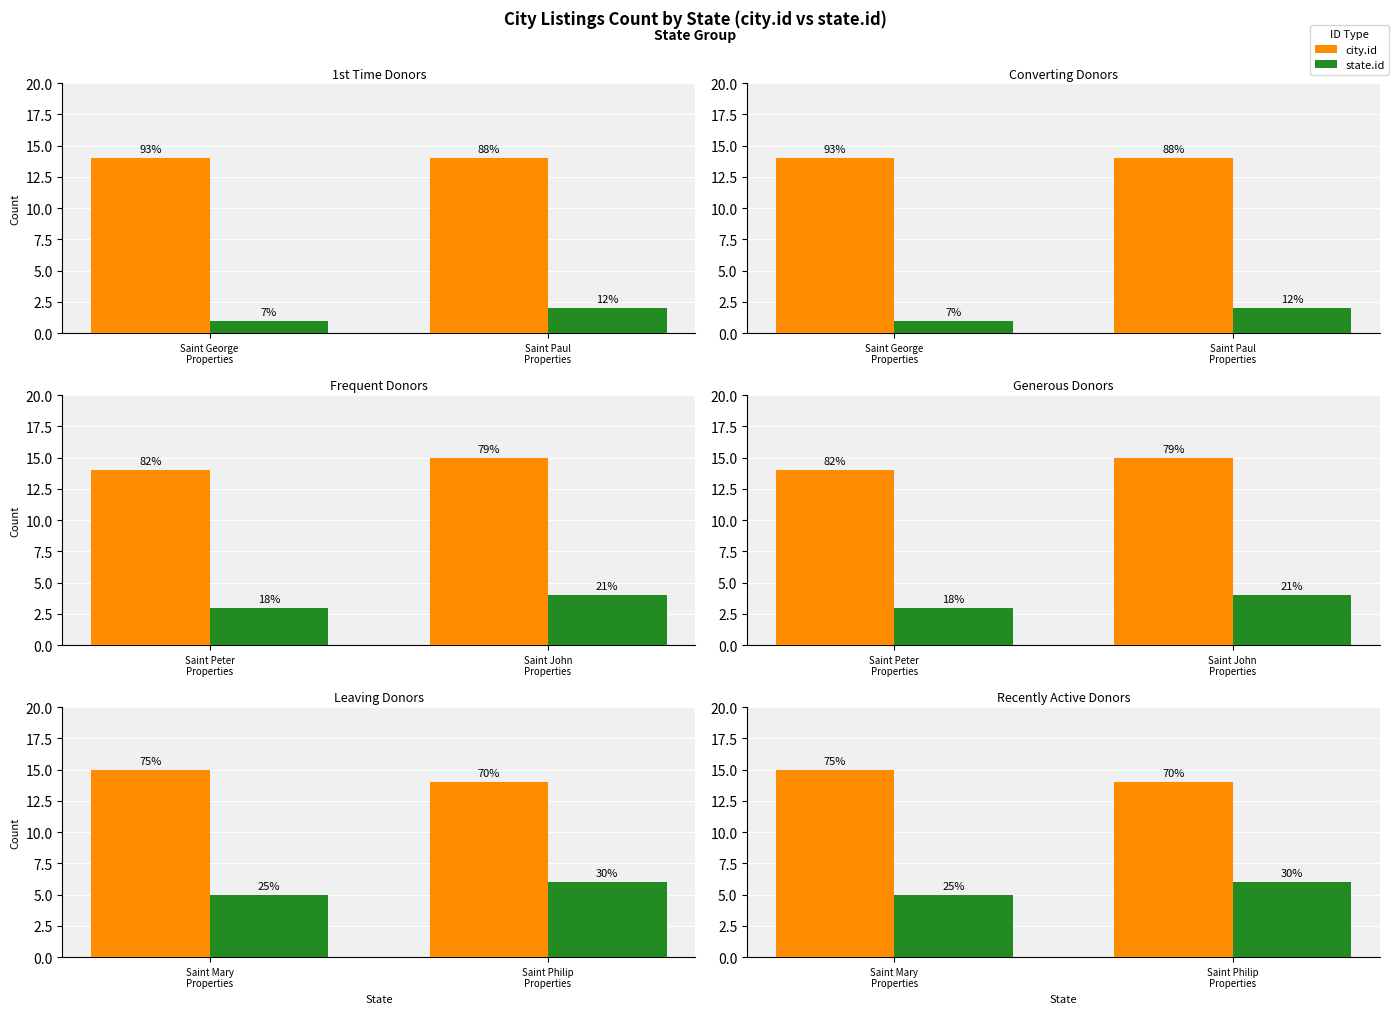

What is the label of the 1st bar from the right?

Saint Philip Properties